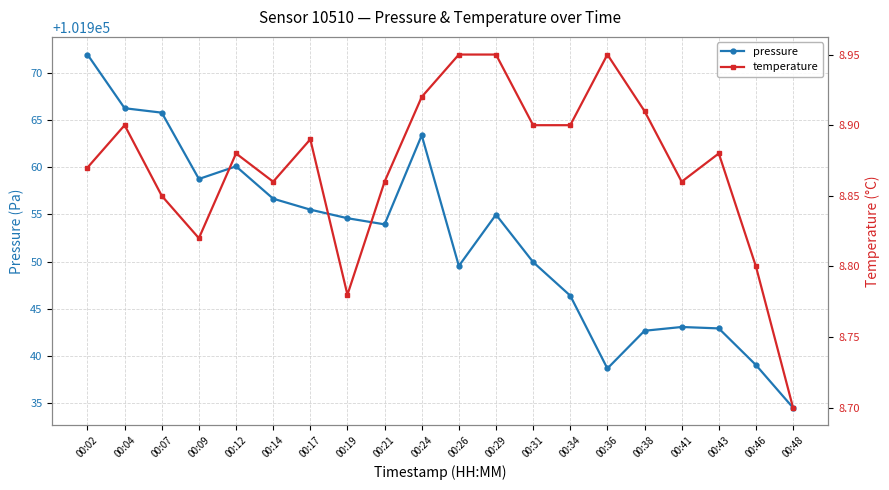

Which label corresponds to the smallest value in the chart?

00:48